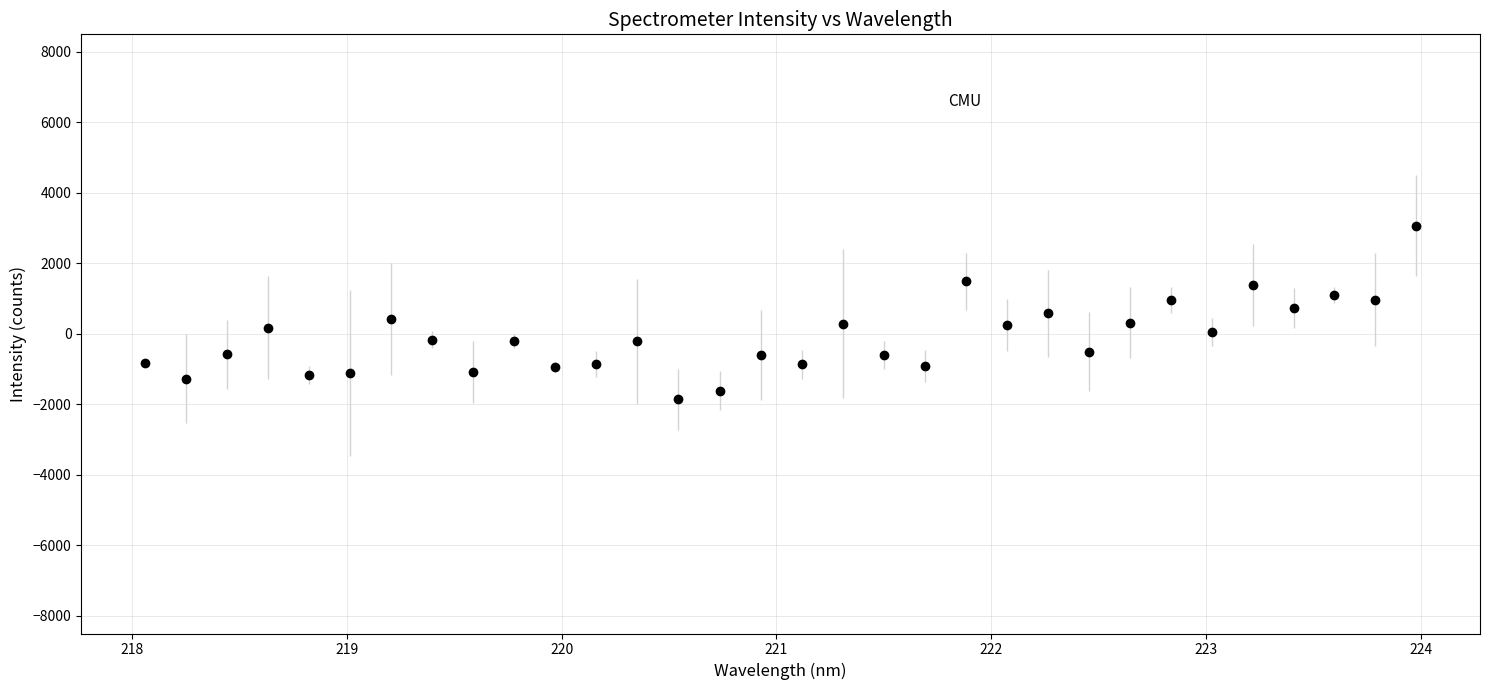

What is the minimum value shown in the chart?

-1850.0